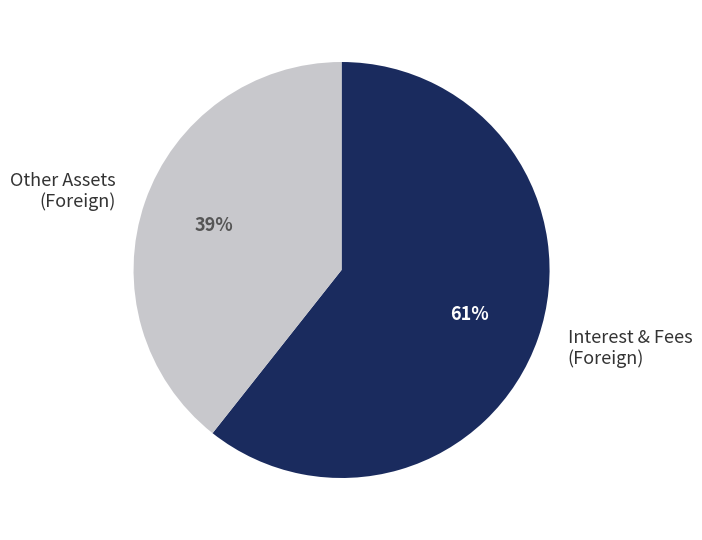

Does Interest & Fees (Foreign) represent more than half of the total?

Yes